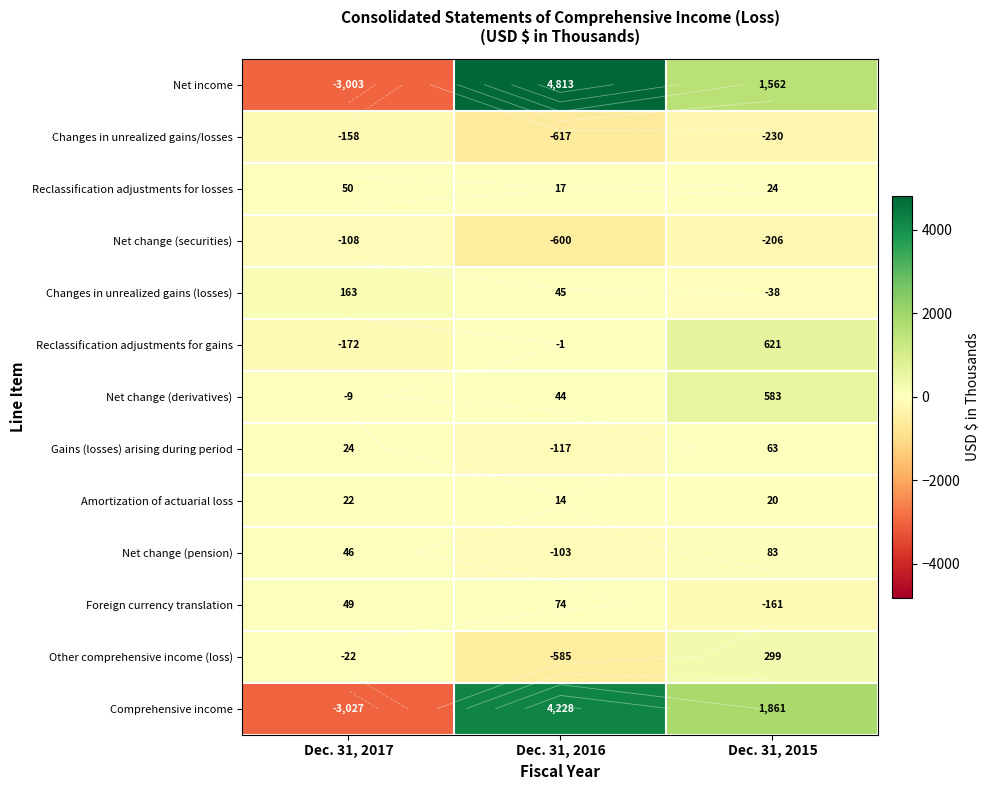

List the labels in order of Foreign currency translation value, largest first.

Dec. 31, 2016, Dec. 31, 2017, Dec. 31, 2015